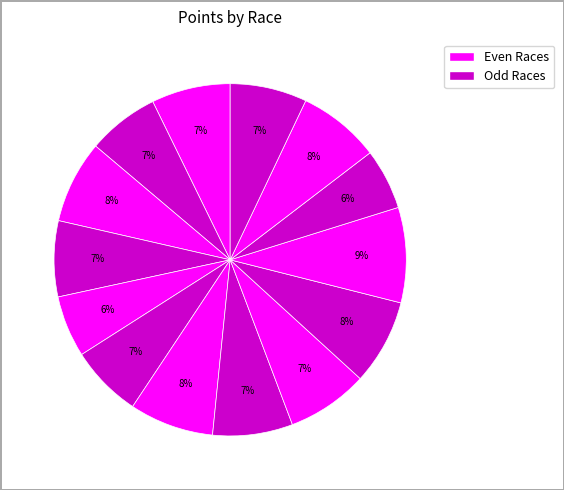

How many segments does this pie chart have?

14